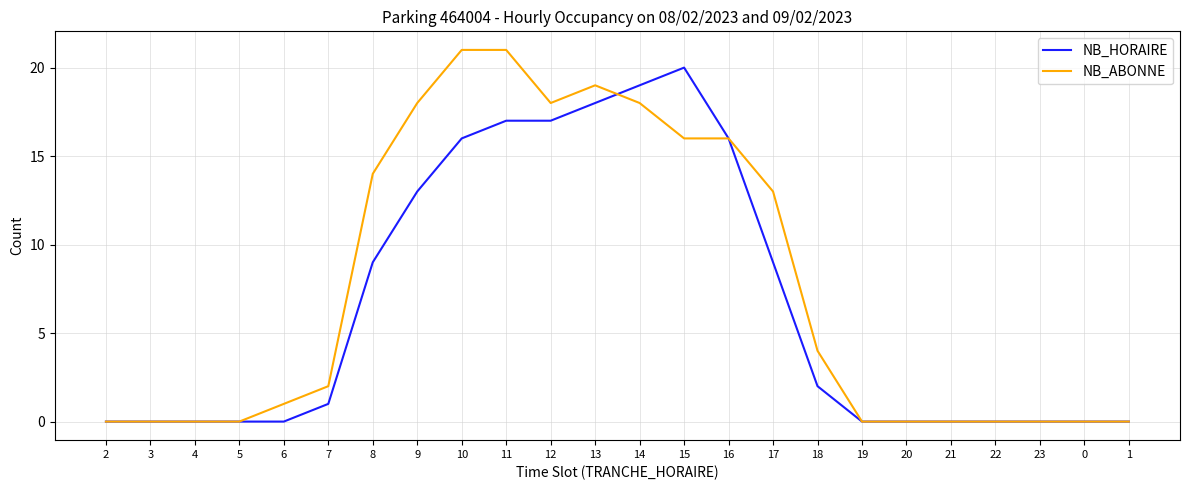

Between 18 and 20, which series saw the biggest shift?

NB_ABONNE